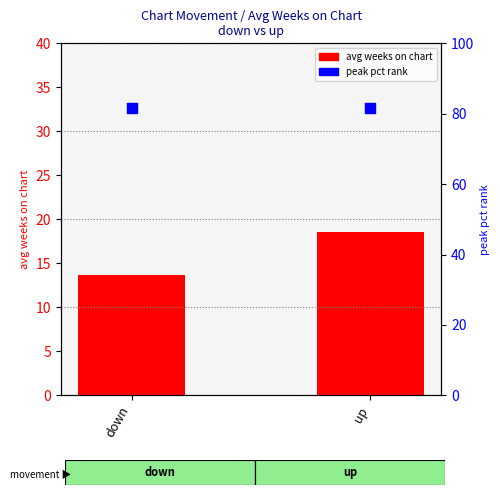

Which series has the widest spread of Y values?

avg weeks on chart